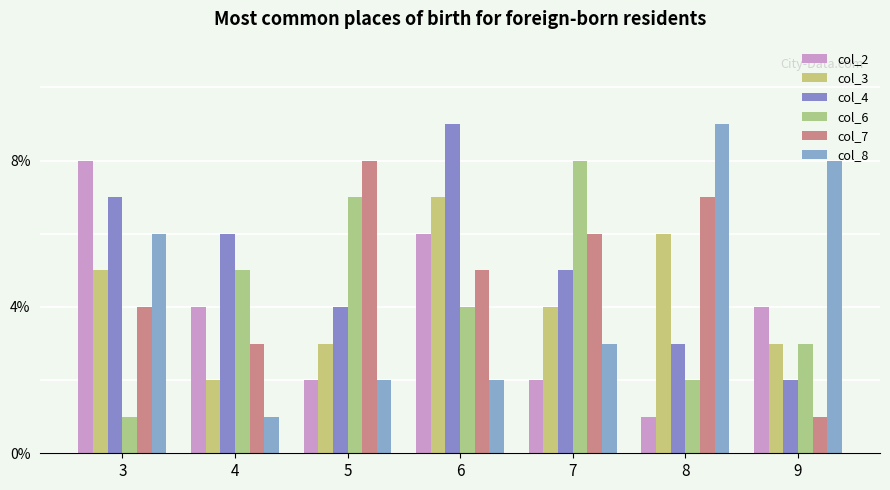

Reading right to left, what are all the values shown in this chart?

col_2: 9=4	8=1	7=2	6=6	5=2	4=4	3=8
col_3: 9=3	8=6	7=4	6=7	5=3	4=2	3=5
col_4: 9=2	8=3	7=5	6=9	5=4	4=6	3=7
col_6: 9=3	8=2	7=8	6=4	5=7	4=5	3=1
col_7: 9=1	8=7	7=6	6=5	5=8	4=3	3=4
col_8: 9=8	8=9	7=3	6=2	5=2	4=1	3=6